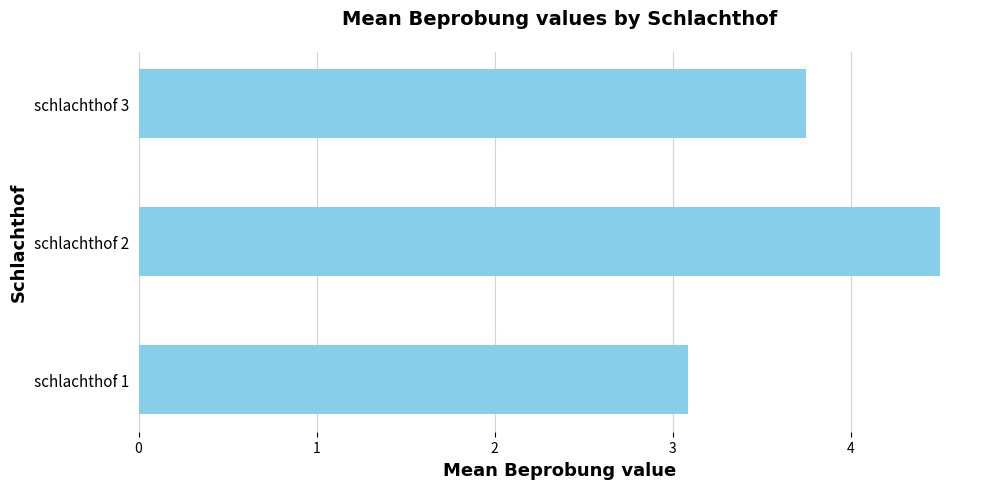

Rank the categories by value from highest to lowest.

schlachthof 2, schlachthof 3, schlachthof 1